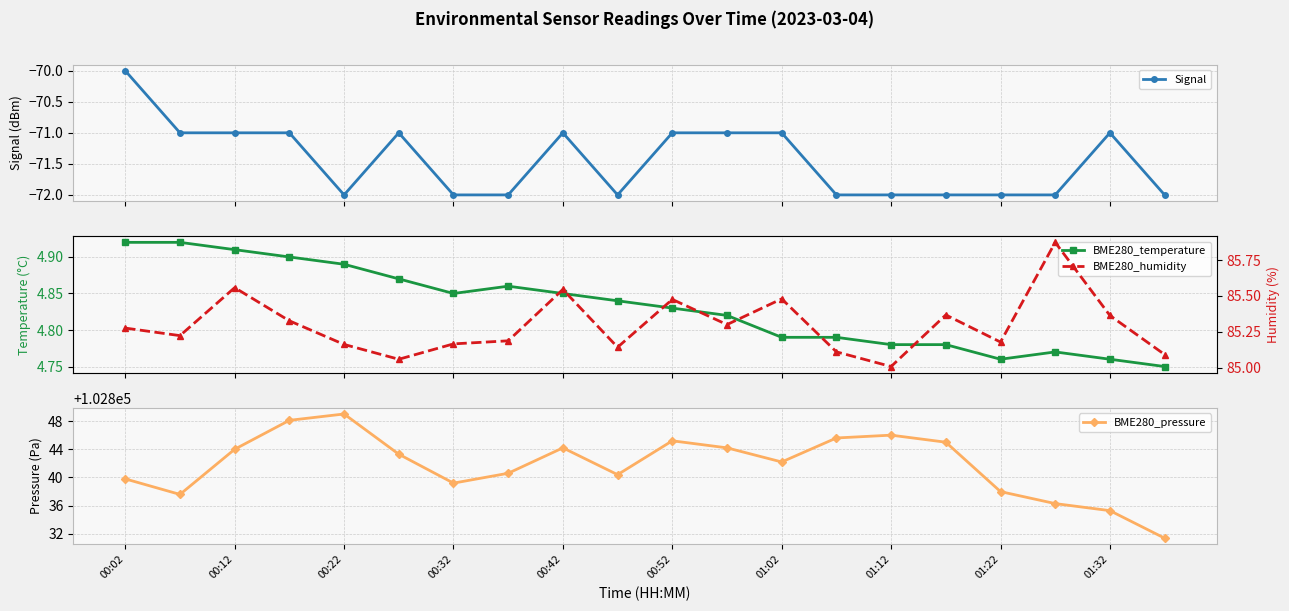

List the series in order of their peak value, highest first.

BME280_pressure, BME280_humidity, BME280_temperature, Signal